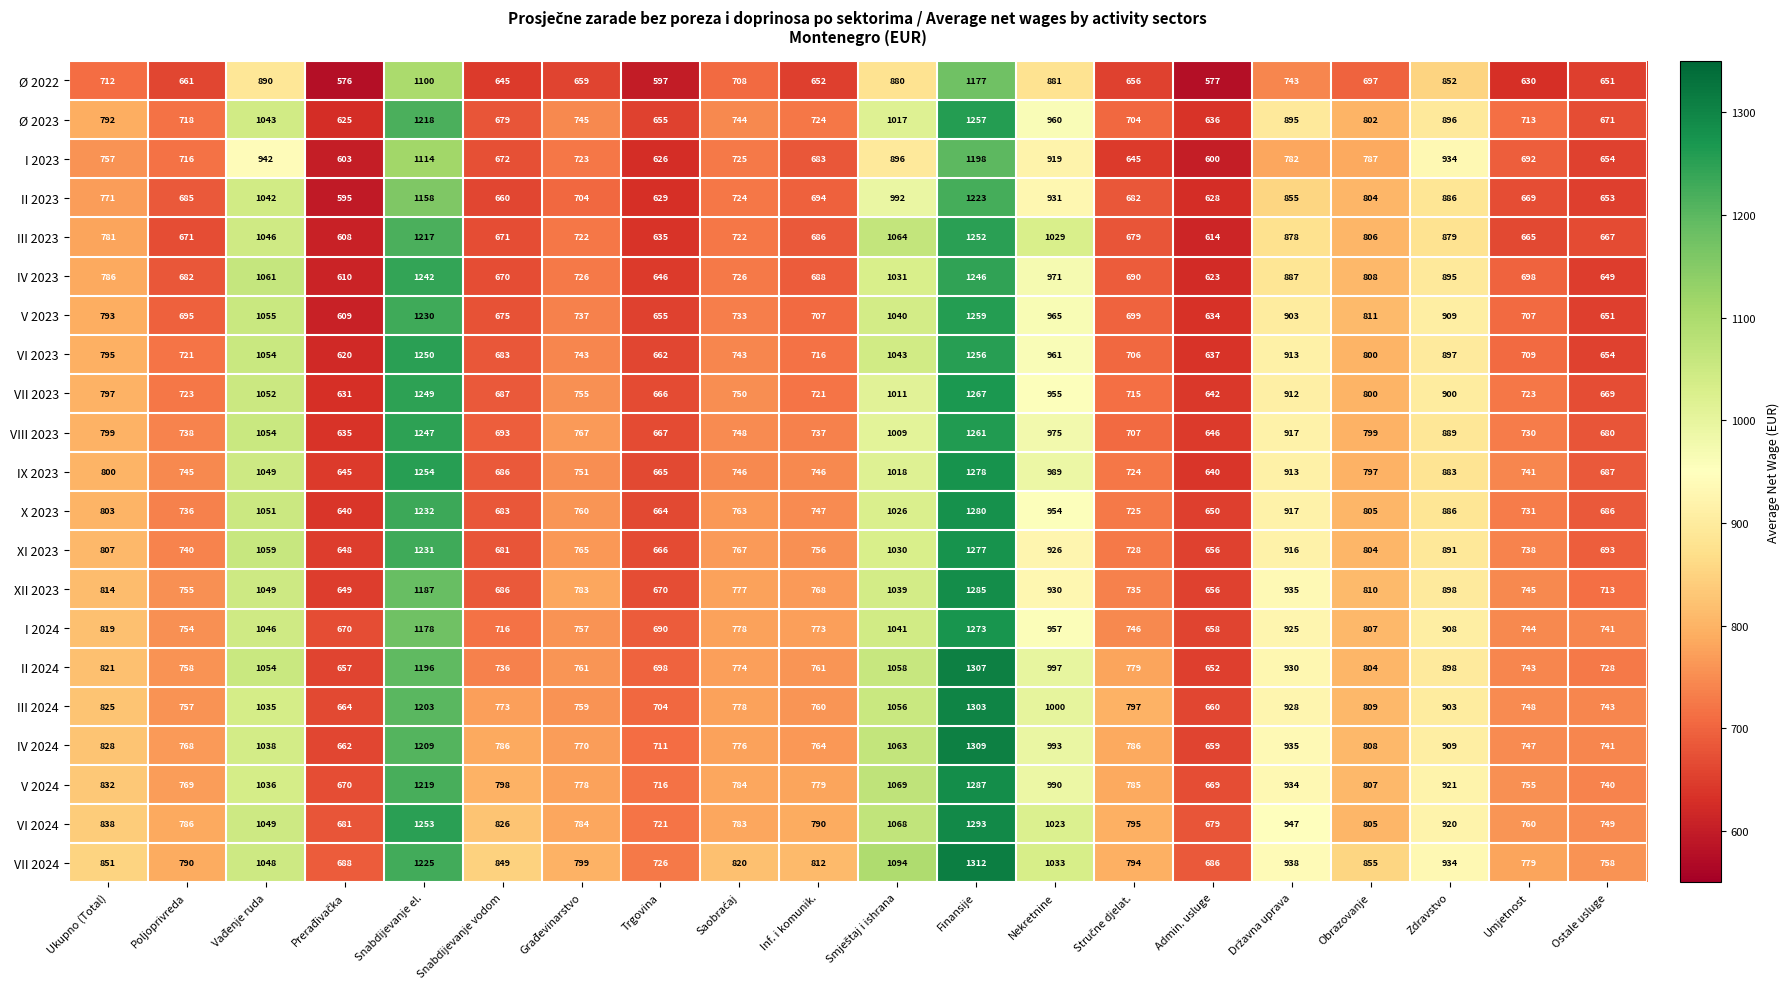

Which series has the largest total across all categories?

VII 2024